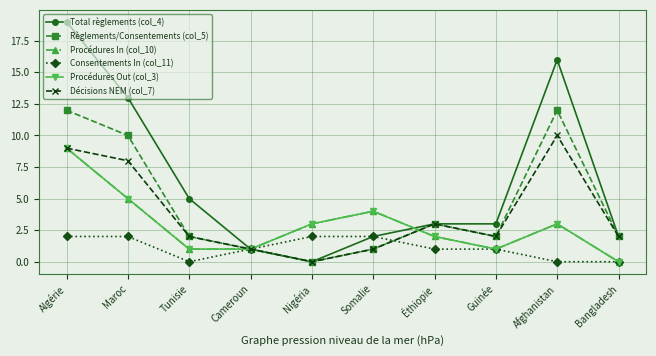

Which series has the largest total across all categories?

Total règlements (col_4)